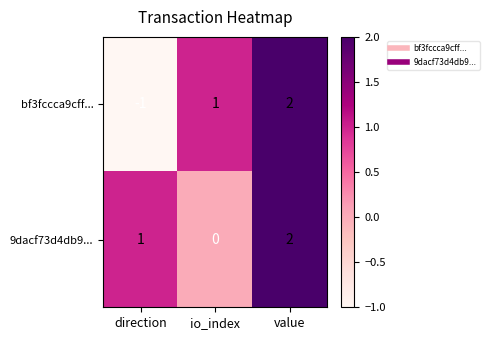

What is the total value across all series at value?

4